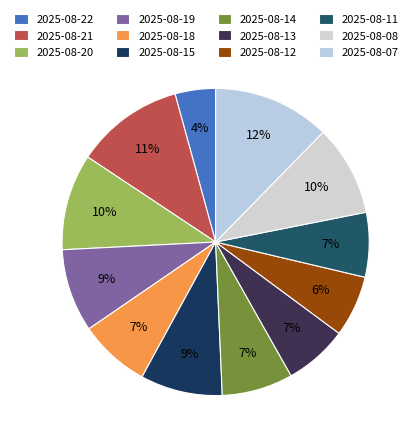

How many slices are in this pie chart?

12